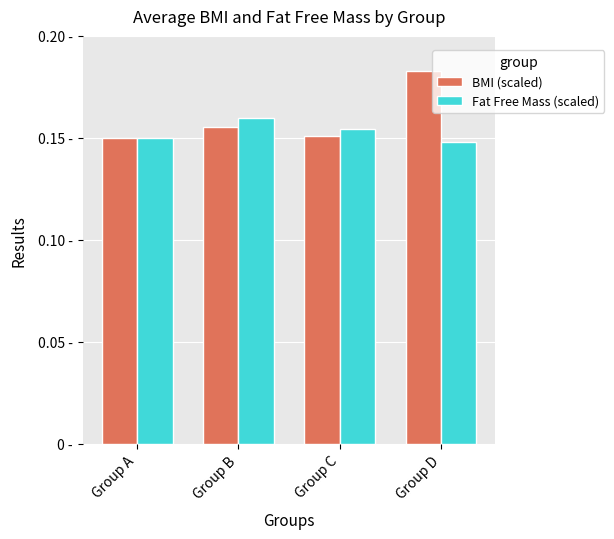

Which series changed the most between Group A and Group B?

Fat Free Mass (scaled)